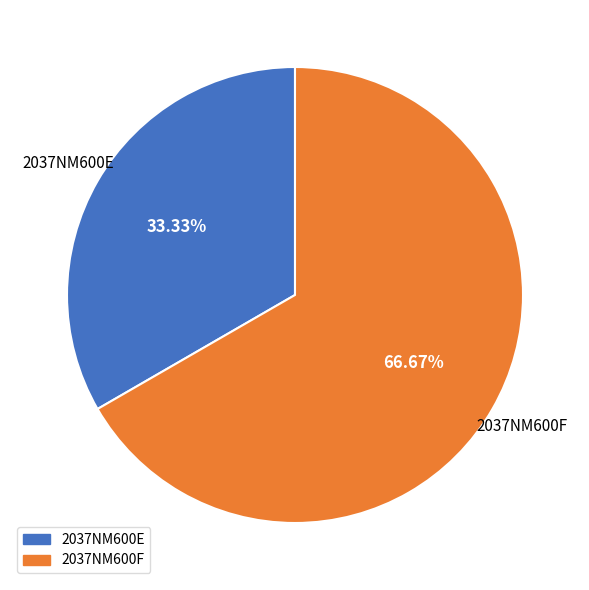

How many slices are in this pie chart?

2